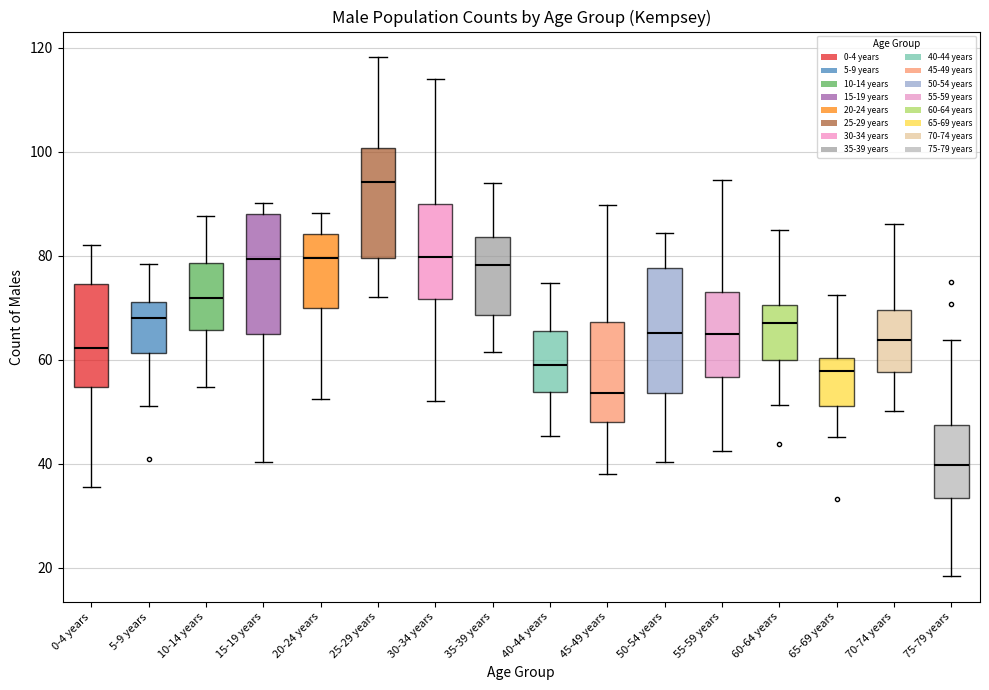

Reading left to right, transcribe this box plot: for each box, give where its median line is, the range the box spans, and where its two whiskers end, as read against the y-axis. The values are not printed on the chart, so give them approximately, as read against the axis.

0-4 years: median 62, box 54 to 74, whiskers 36 to 82
5-9 years: median 68, box 62 to 72, whiskers 52 to 78
10-14 years: median 72, box 66 to 78, whiskers 54 to 88
15-19 years: median 80, box 64 to 88, whiskers 40 to 90
20-24 years: median 80, box 70 to 84, whiskers 52 to 88
25-29 years: median 94, box 80 to 100, whiskers 72 to 118
30-34 years: median 80, box 72 to 90, whiskers 52 to 114
35-39 years: median 78, box 68 to 84, whiskers 62 to 94
40-44 years: median 60, box 54 to 66, whiskers 46 to 74
45-49 years: median 54, box 48 to 68, whiskers 38 to 90
50-54 years: median 66, box 54 to 78, whiskers 40 to 84
55-59 years: median 66, box 56 to 74, whiskers 42 to 94
60-64 years: median 68, box 60 to 70, whiskers 52 to 86
65-69 years: median 58, box 52 to 60, whiskers 46 to 72
70-74 years: median 64, box 58 to 70, whiskers 50 to 86
75-79 years: median 40, box 34 to 48, whiskers 18 to 64